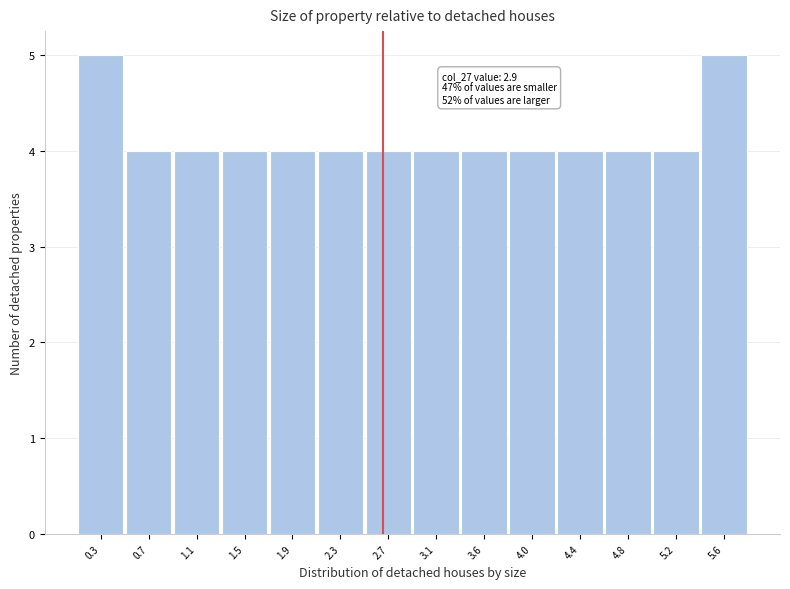

Reading left to right, extract all data points from this chart.

0.3=5	0.7=4	1.1=4	1.5=4	1.9=4	2.3=4	2.7=4	3.1=4	3.6=4	4.0=4	4.4=4	4.8=4	5.2=4	5.6=5